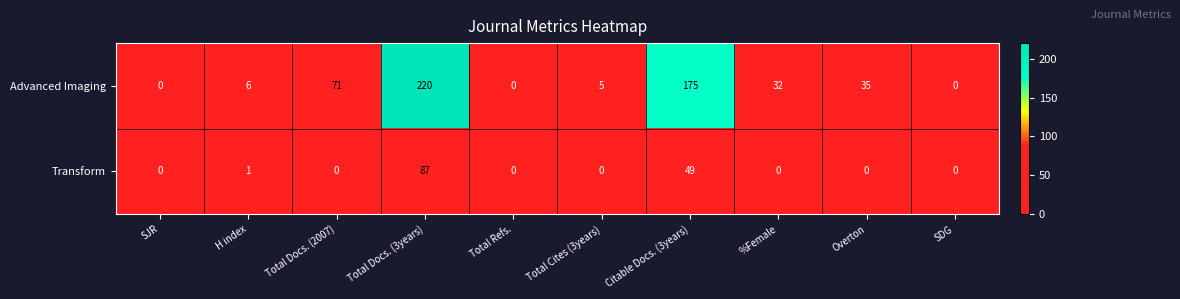

At which label does Transform reach its peak?

Total Docs. (3years)